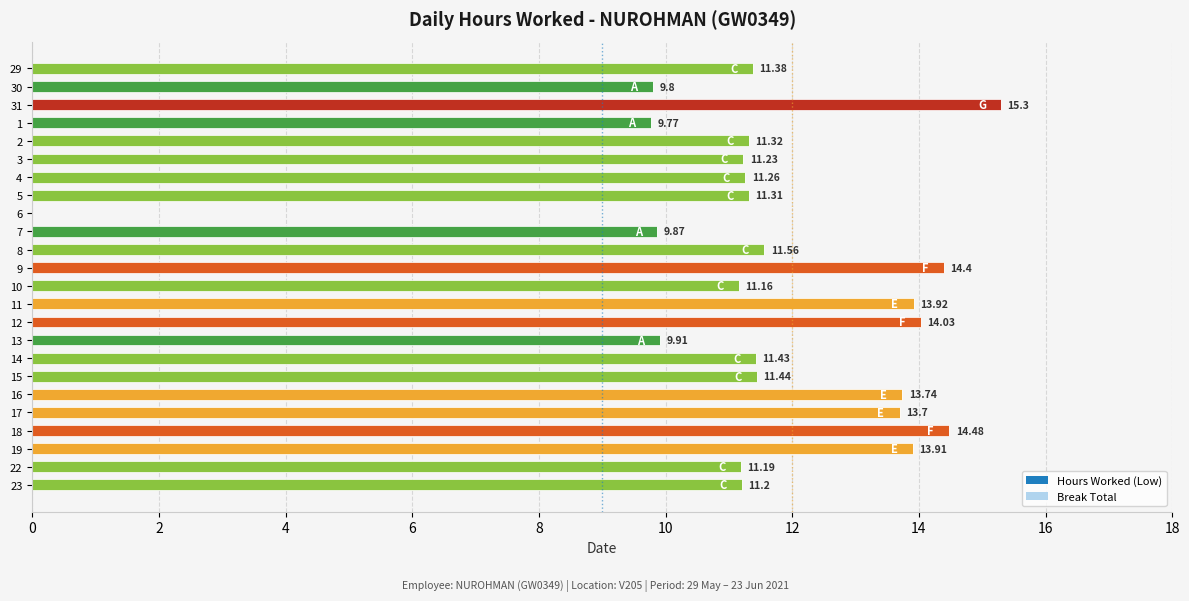

What is the ratio of the value at 22 to the value at 3?

1.0